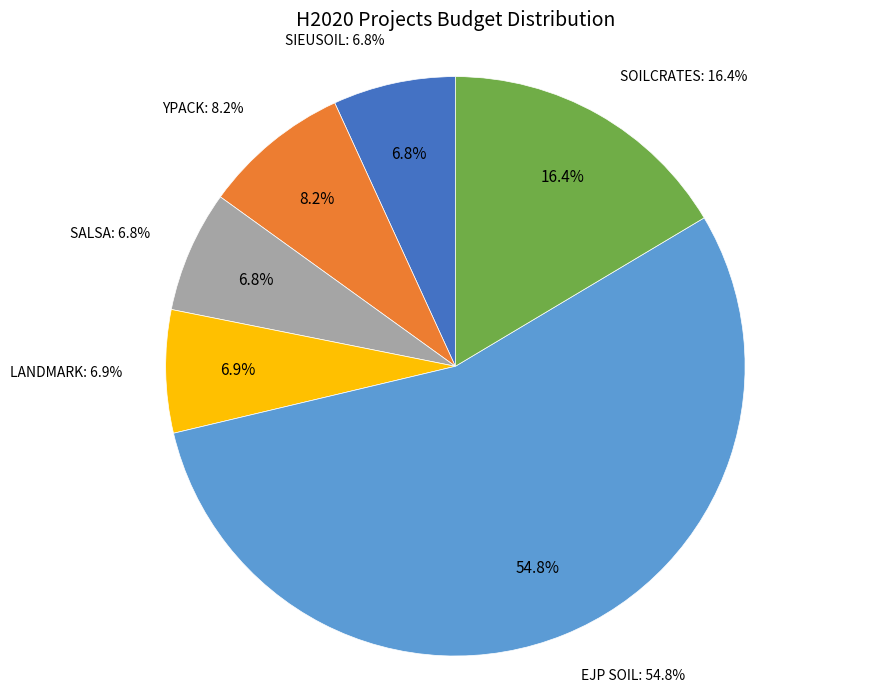

Count the number of slices in the pie.

6